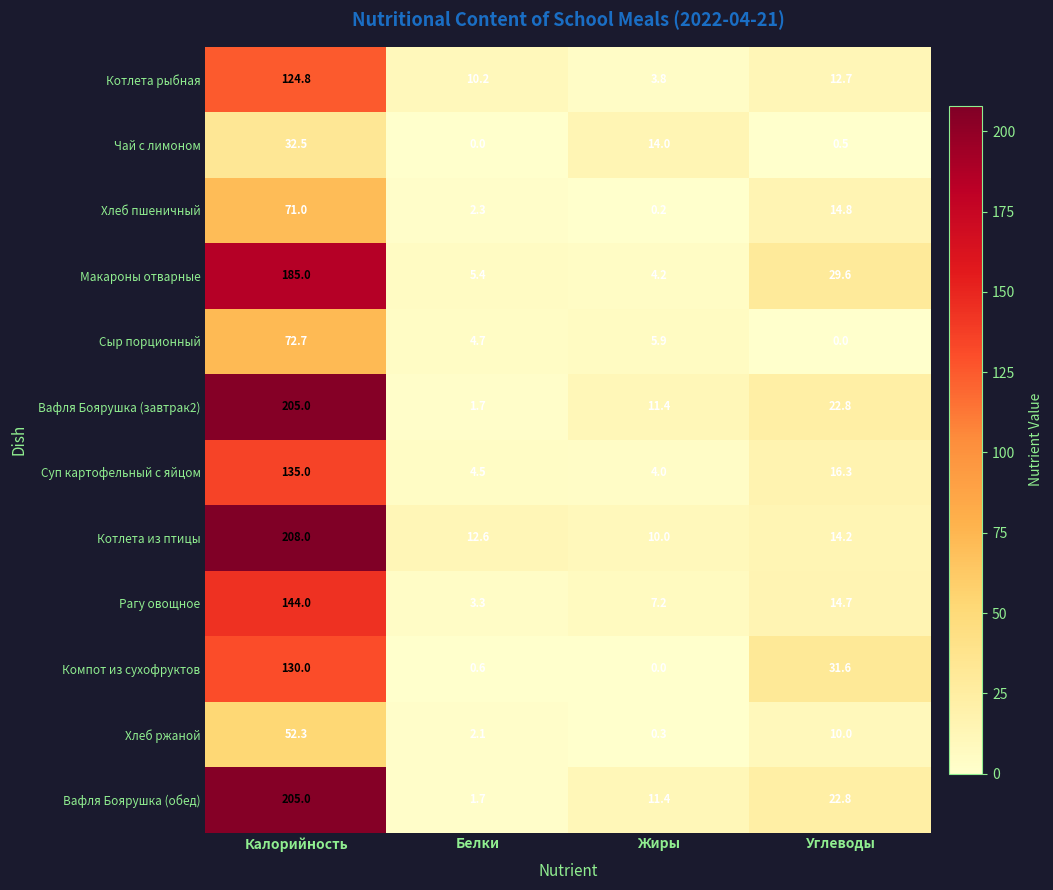

What is the difference between the Чай с лимоном values at Углеводы and Жиры?

13.5